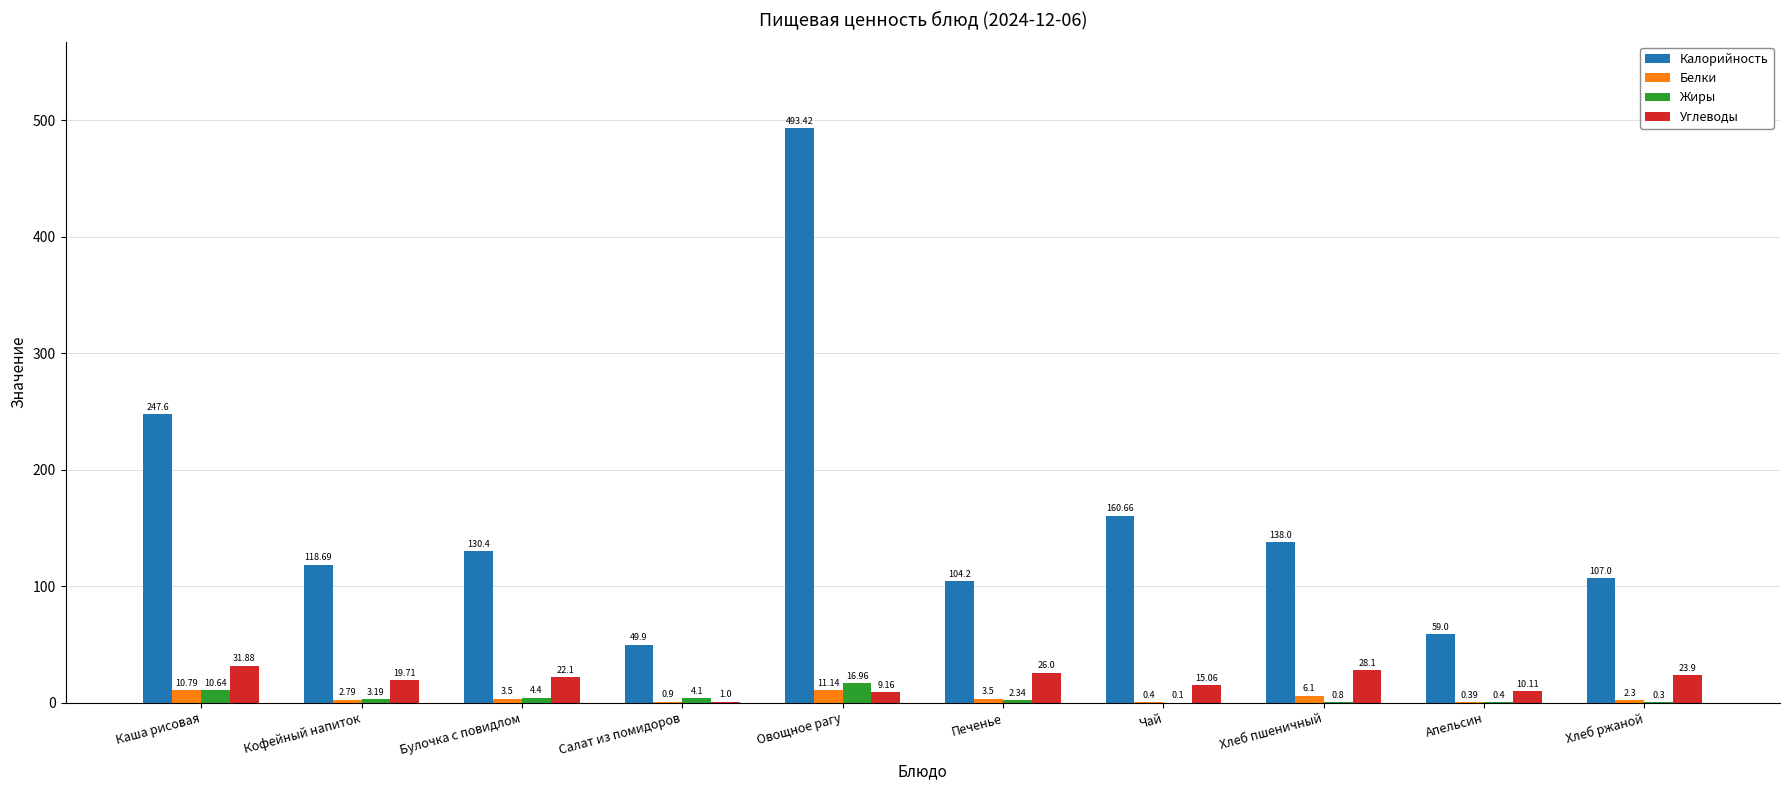

Are the bars grouped side by side (vs. stacked)?

Yes